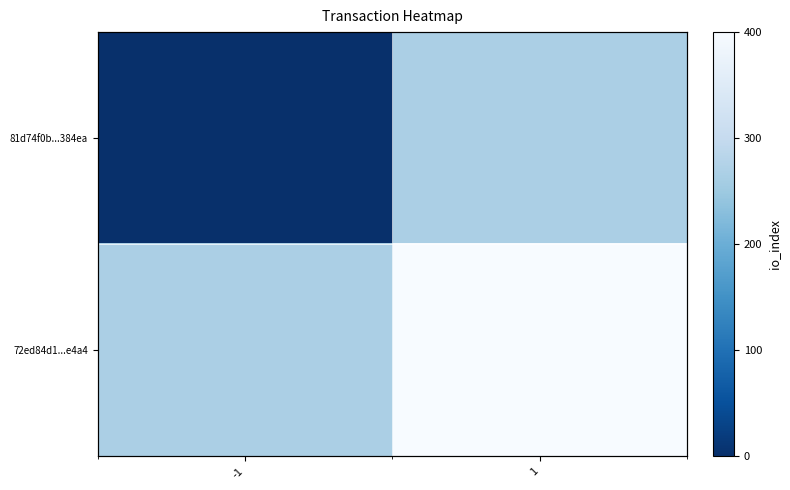

The value of 72ed84d1...e4a4 at 1 is 400.0. True or false?

True